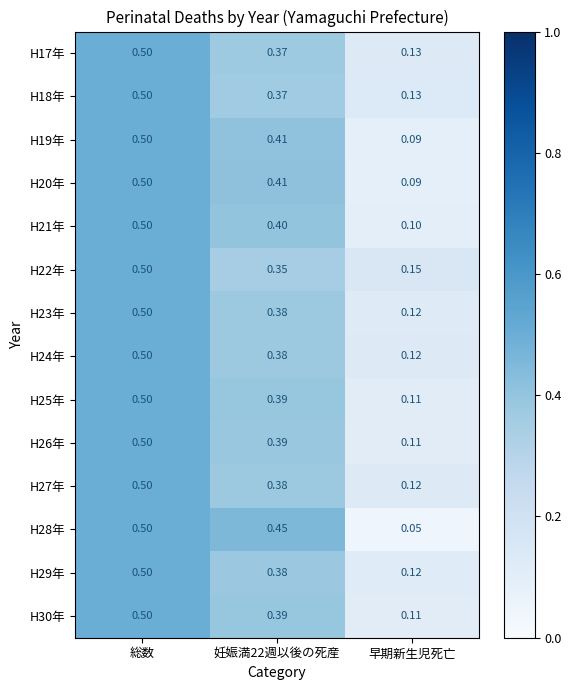

At which label is H27年 closest to 0?

早期新生児死亡